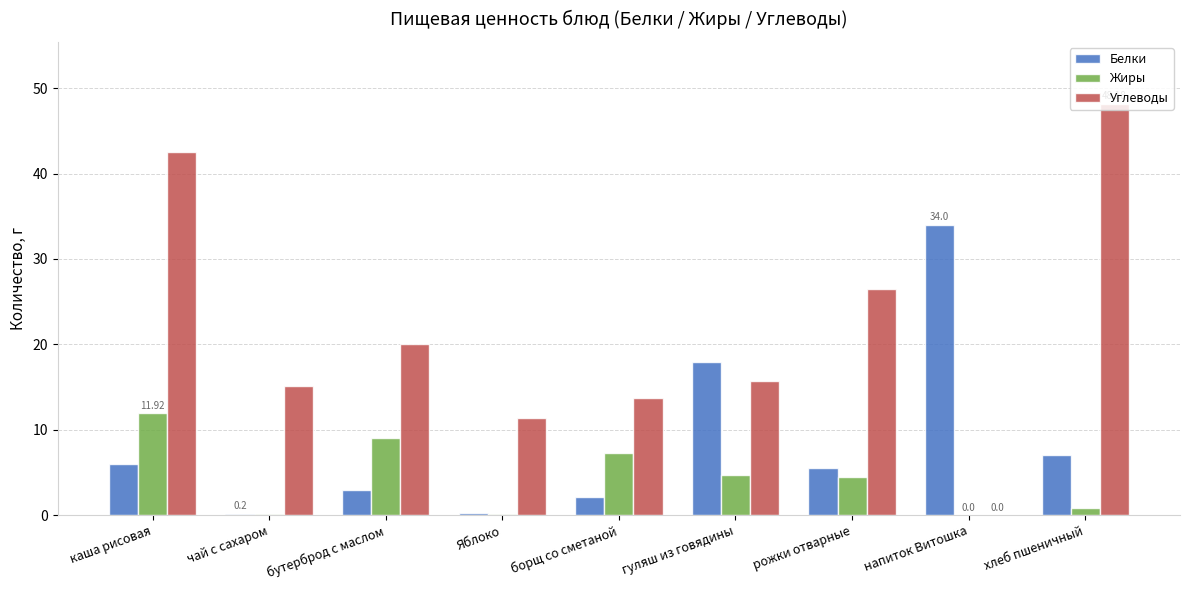

At which label does Белки first exceed 5?

каша рисовая